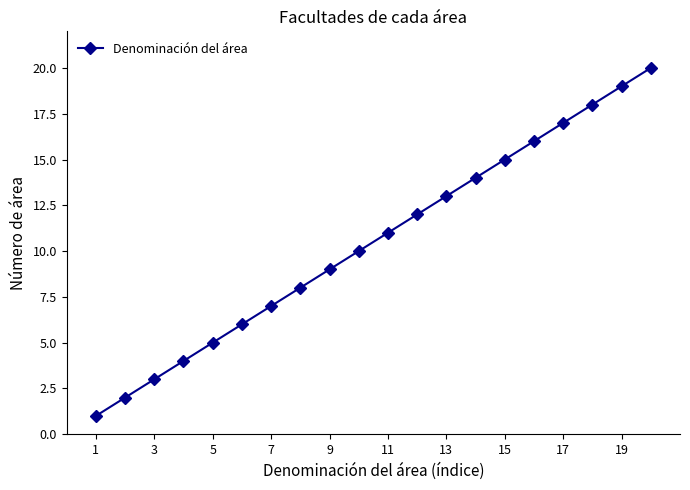

How many lines are shown in the chart?

1